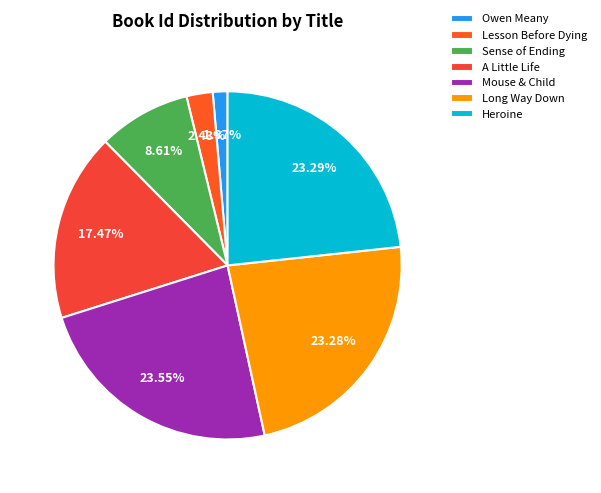

Count the number of slices in the pie.

7